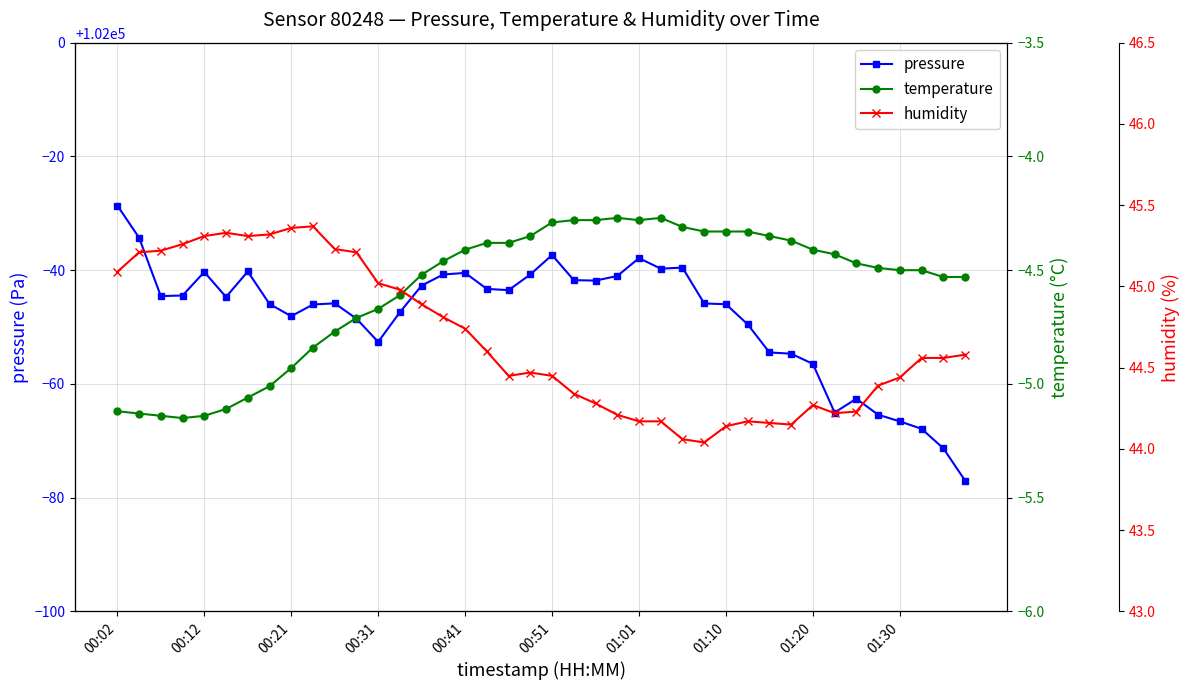

True or false: pressure has more than 0 interior local peaks.

True